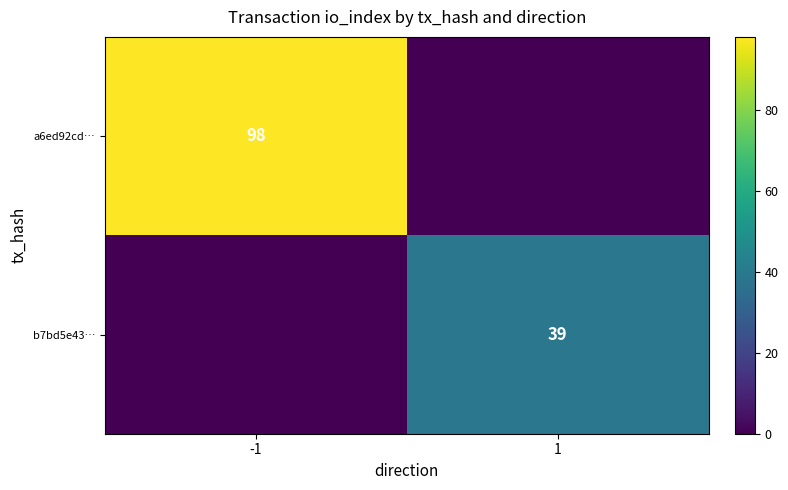

The a6ed92cd… series shows 98 at -1. True or false?

True